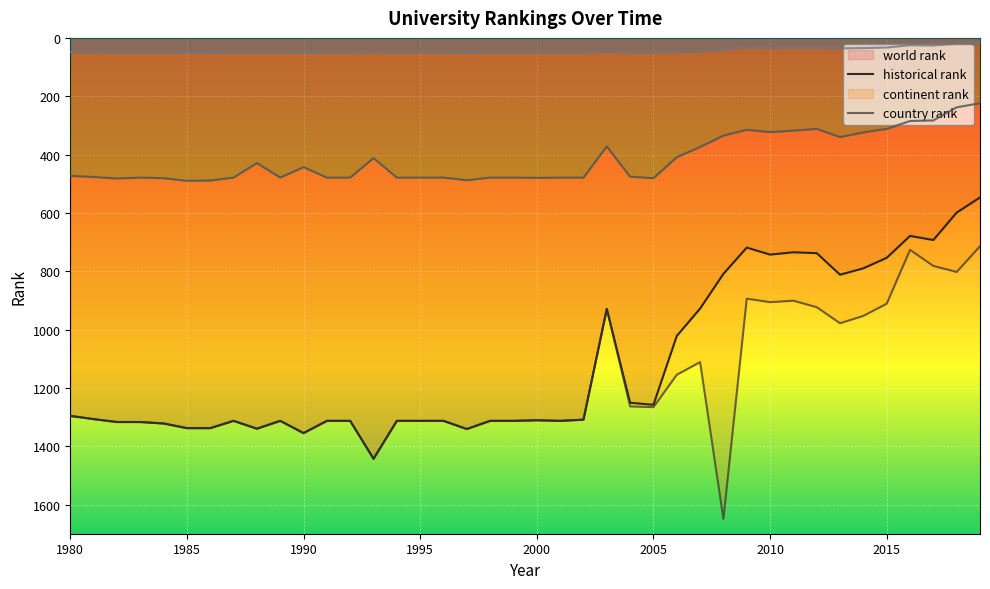

At 2010, list the series in order from smallest to largest.

country rank, continent rank, world rank, historical rank